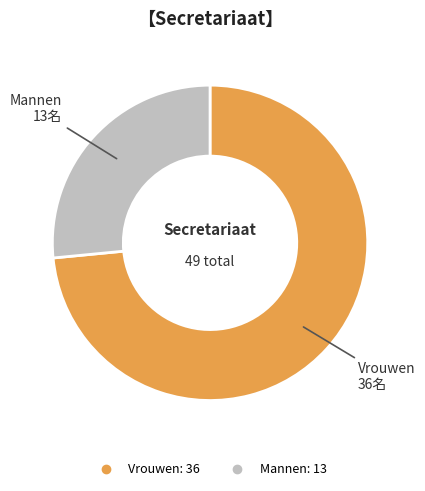

The Vrouwen slice represents 87% of the pie. True or false?

False